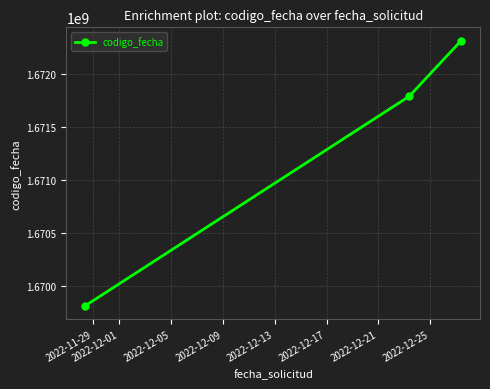

What is the difference between the maximum and minimum values?

2501635